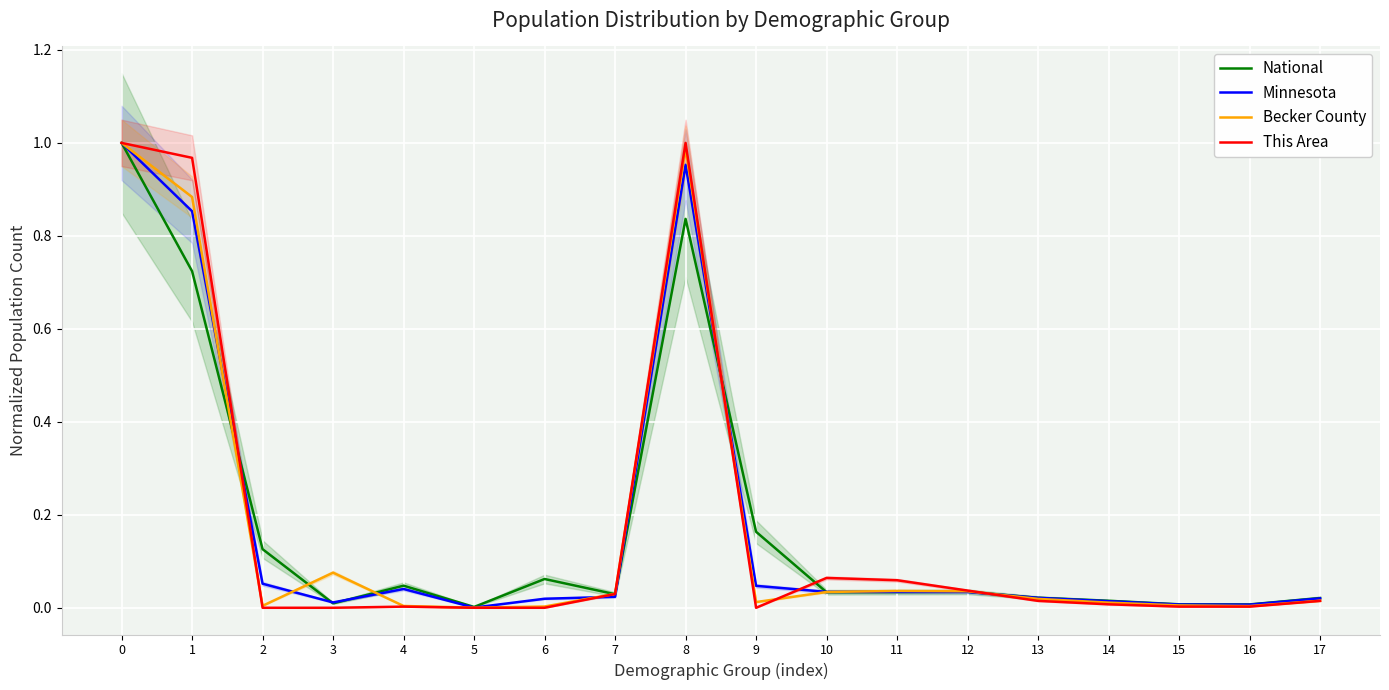

Which series has the largest total across all categories?

This Area